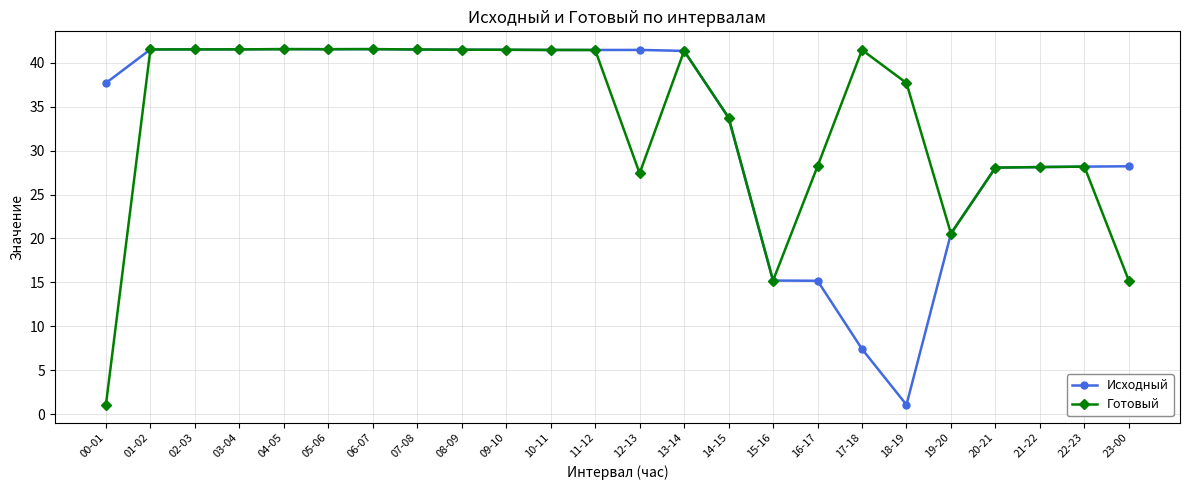

Which series changed the most between 22-23 and 23-00?

Готовый